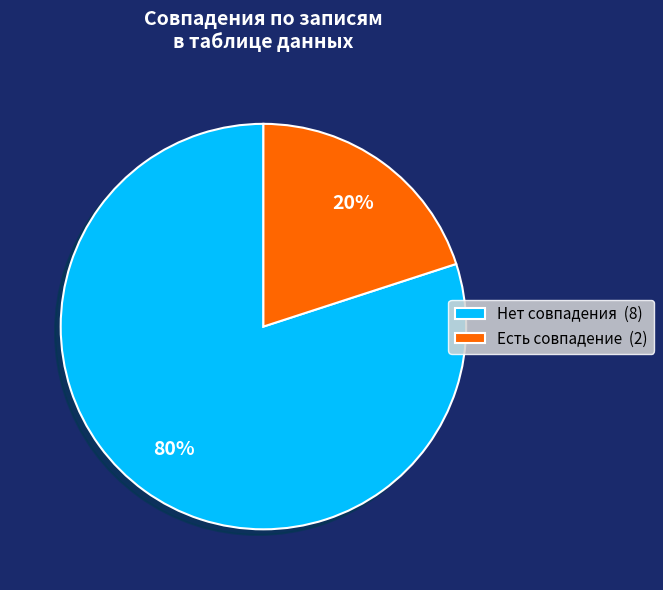

How many slices are in this pie chart?

2